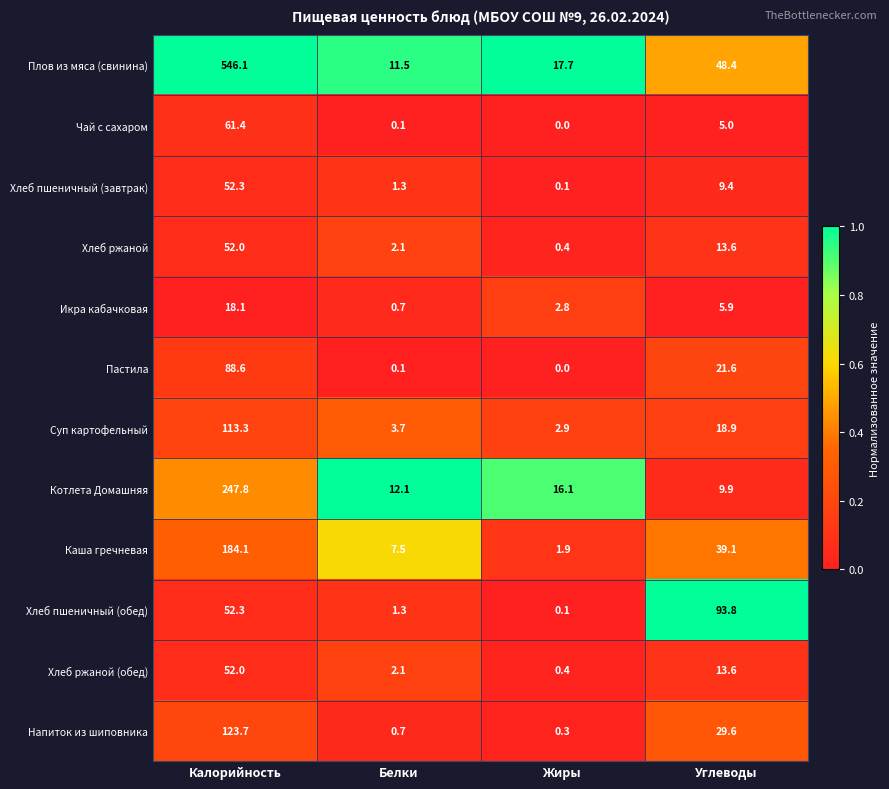

The value of Котлета Домашняя at Углеводы is 9.9. True or false?

True